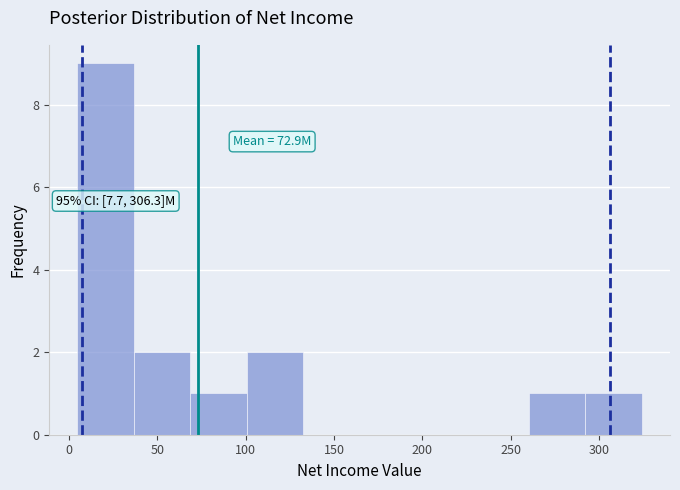

Which range on the x-axis has the tallest bar?

5 to 35